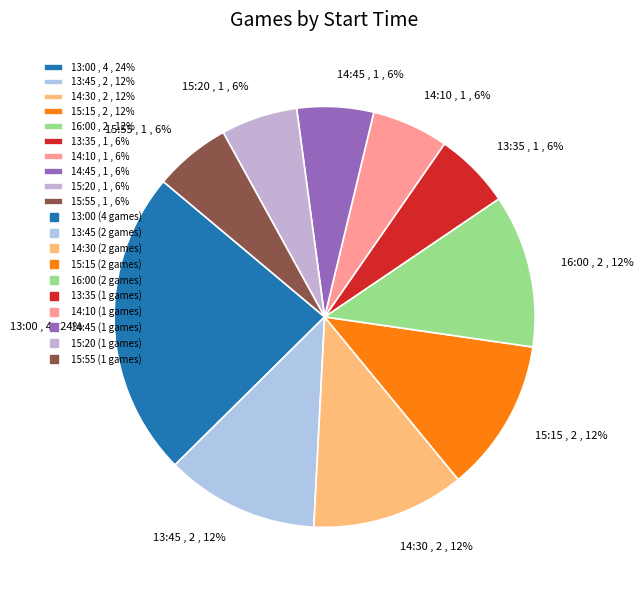

True or false: 16:00 accounts for 12% of the total.

True